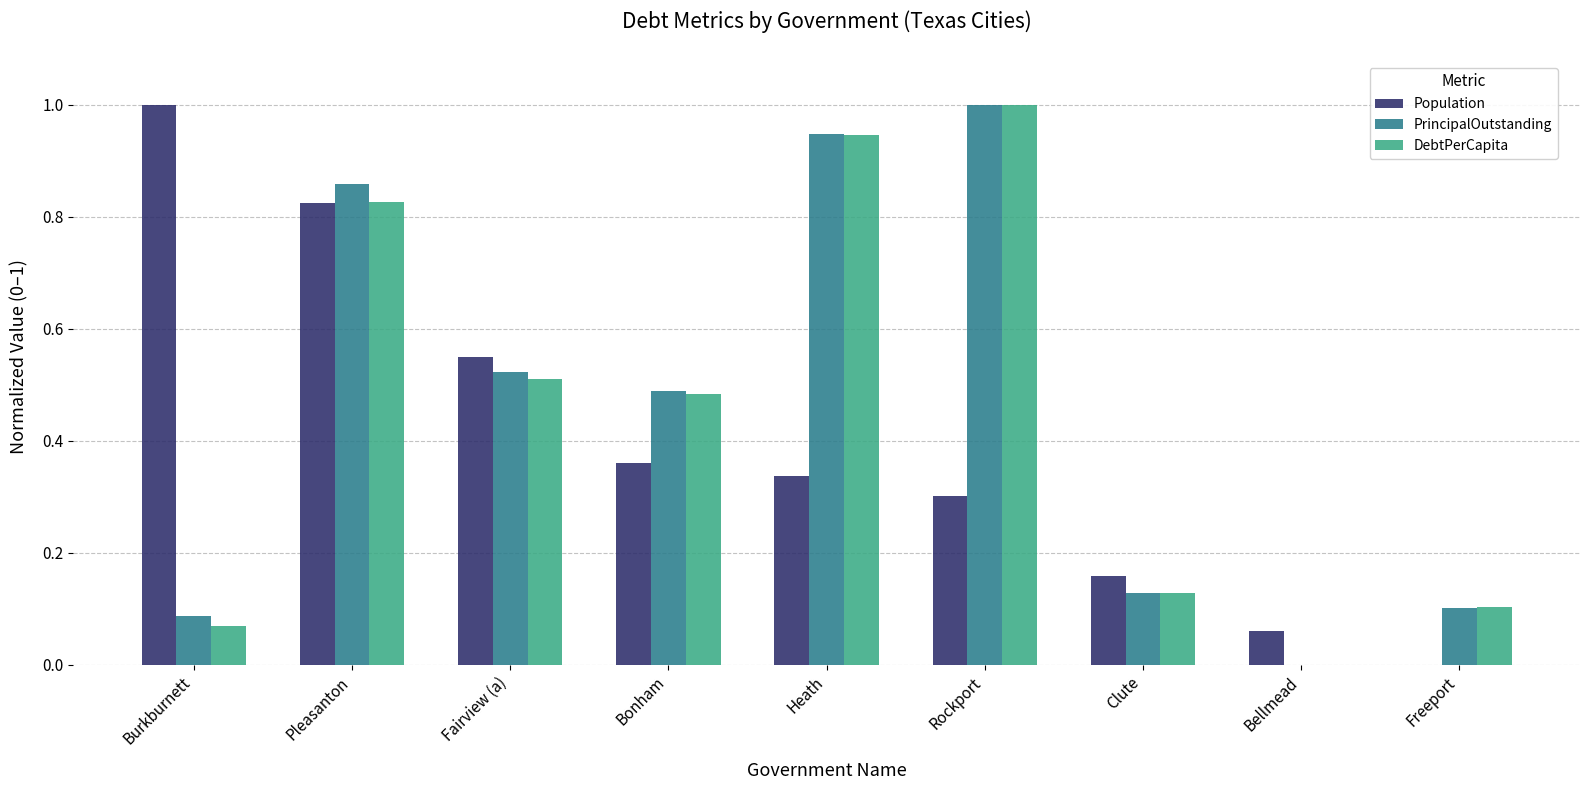

At which category is the sum across all series the highest?

Pleasanton